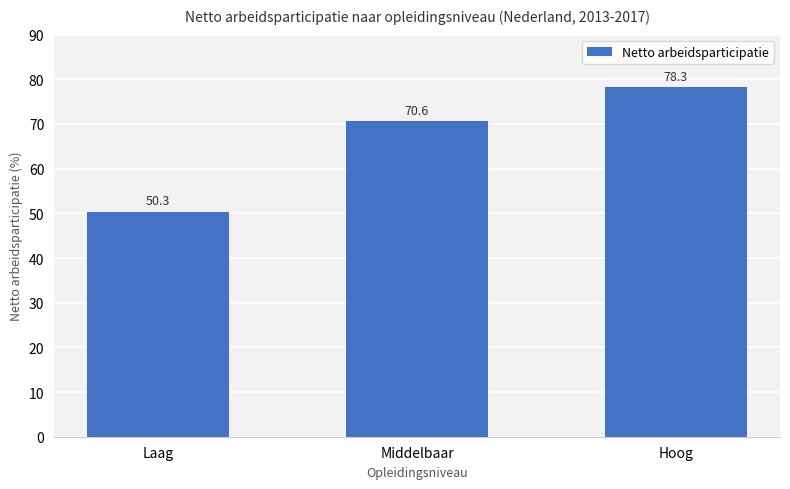

What is the label of the 2nd bar from the right?

Middelbaar